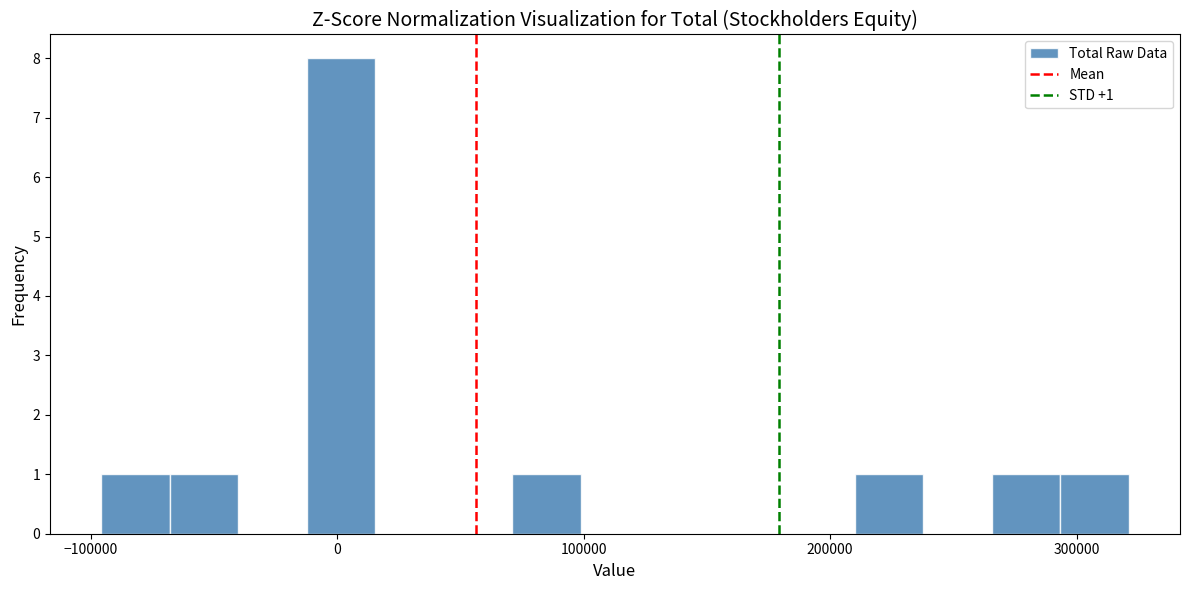

Read against the x-axis, roughly where is the centre of the tallest bar?

0